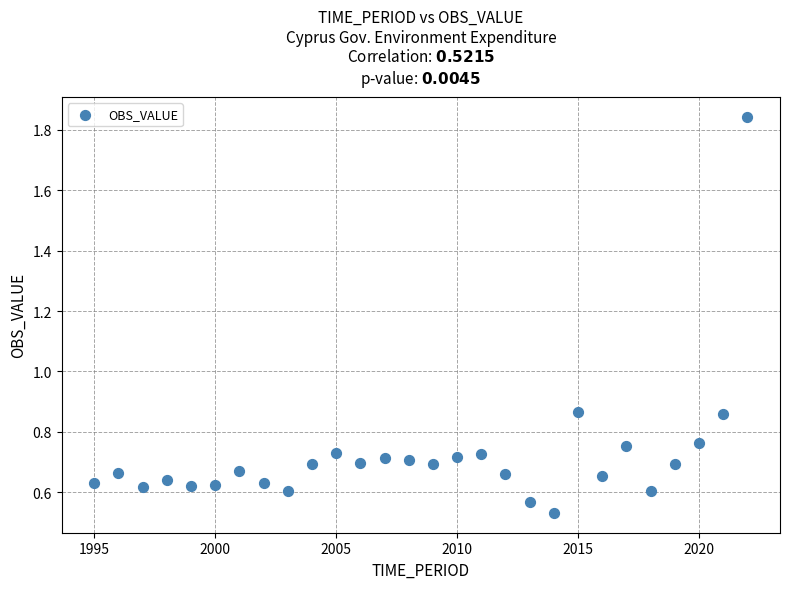

What is the range of X values (max minus min)?

27.0